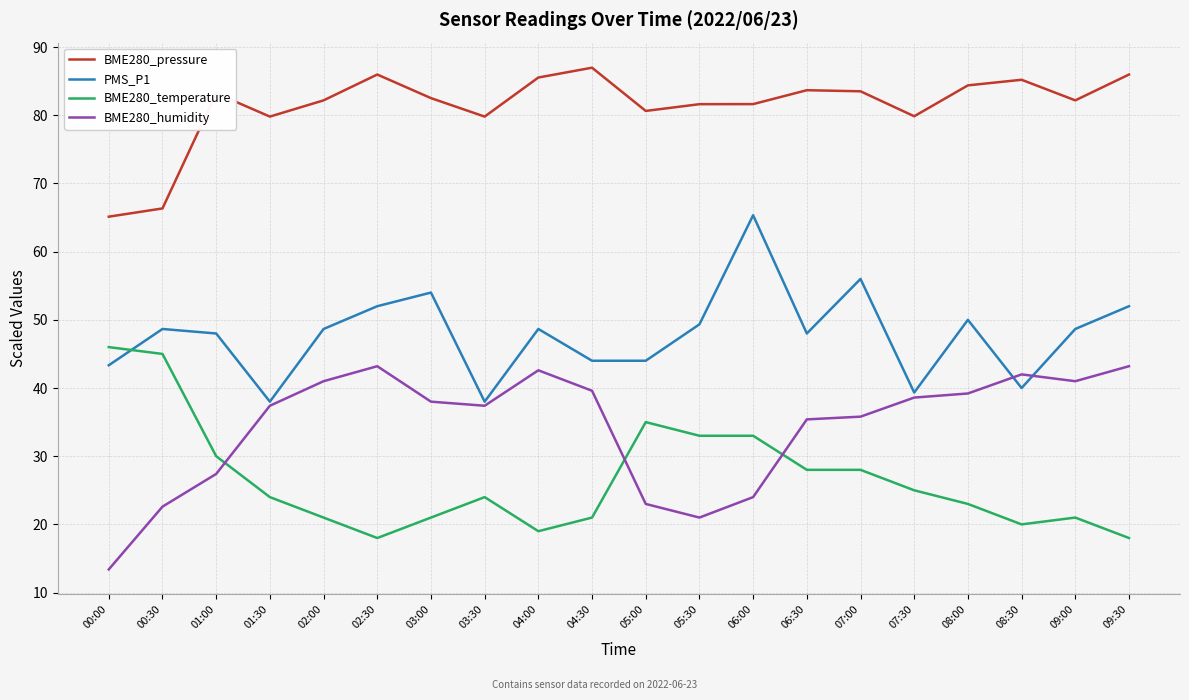

True or false: BME280_temperature and BME280_pressure intersect in this chart.

False